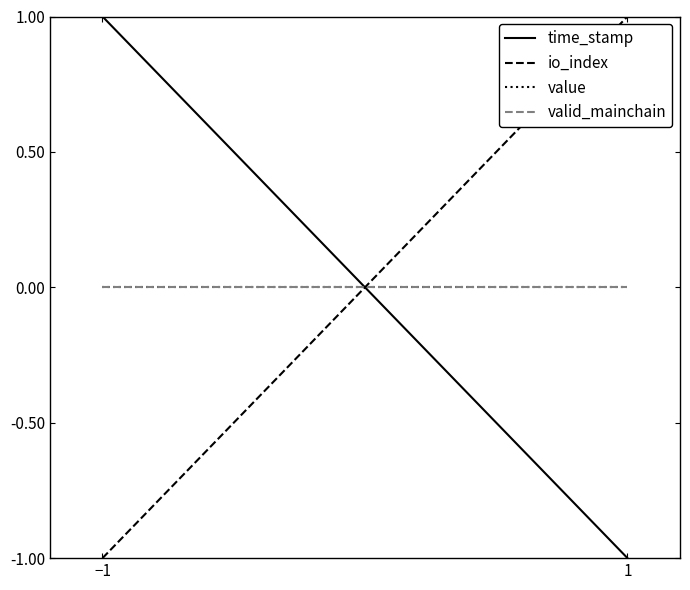

Count the number of categories in the chart.

2